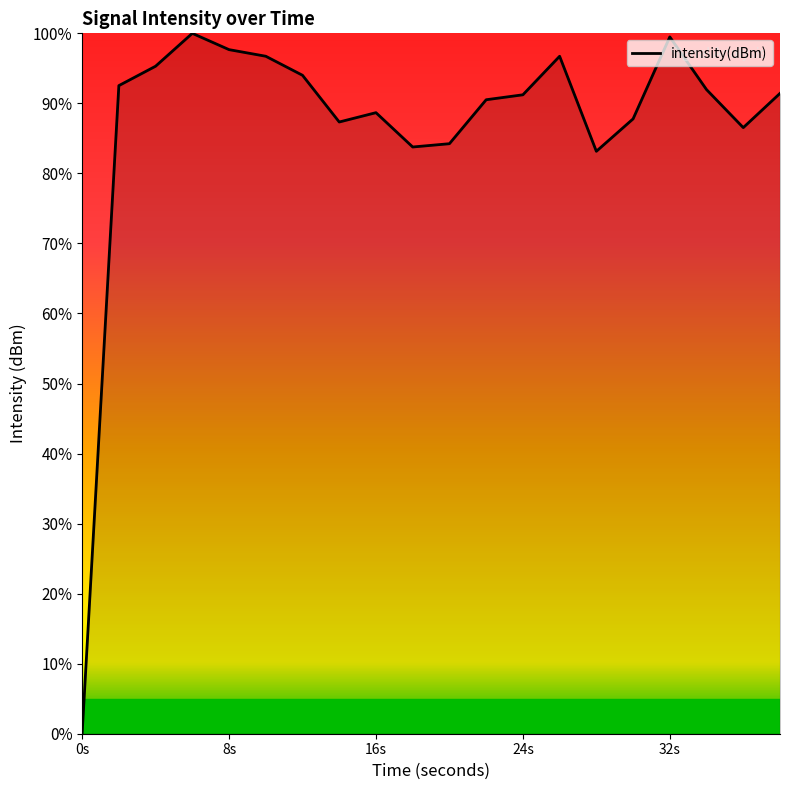

What is the greatest value displayed?

100.0